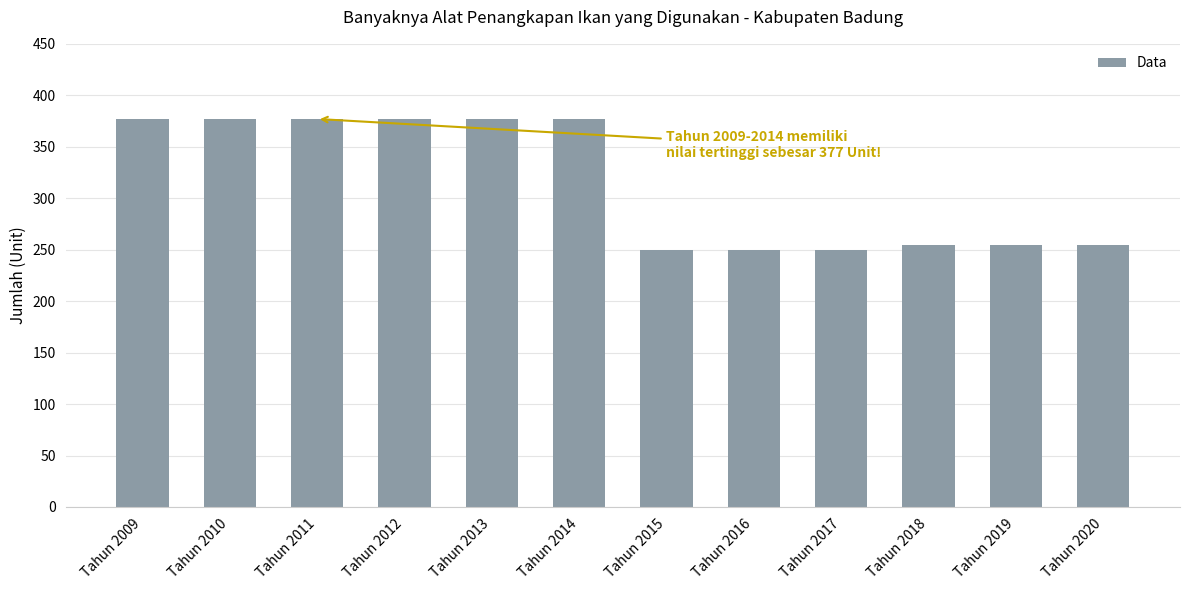

What is the value of the 8th bar from the left?

250